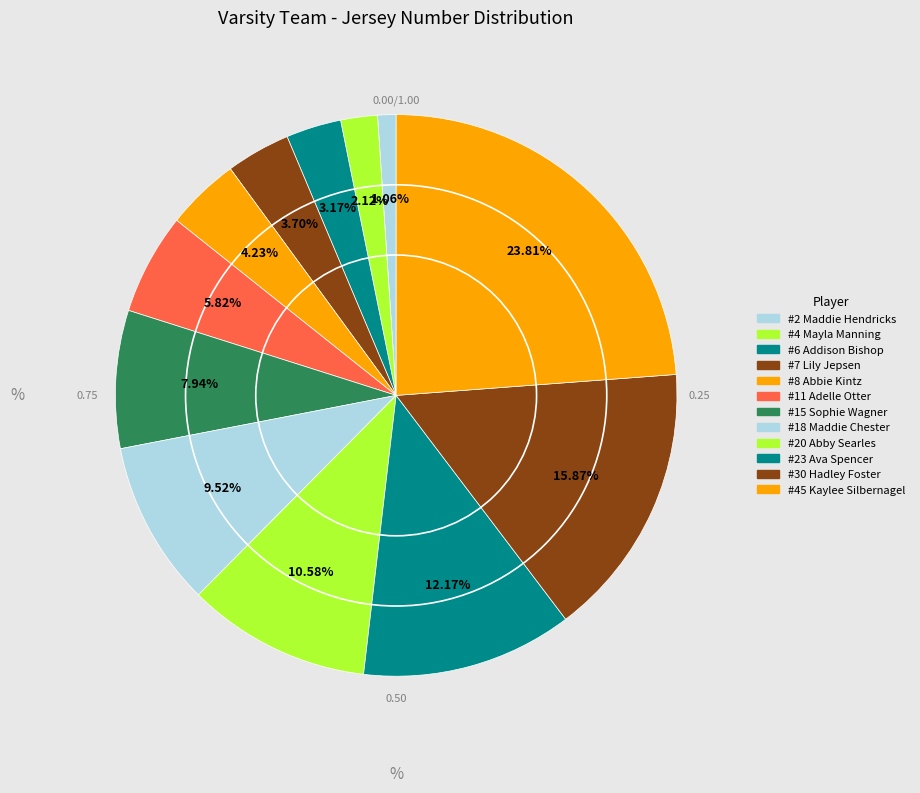

Count the number of slices in the pie.

12